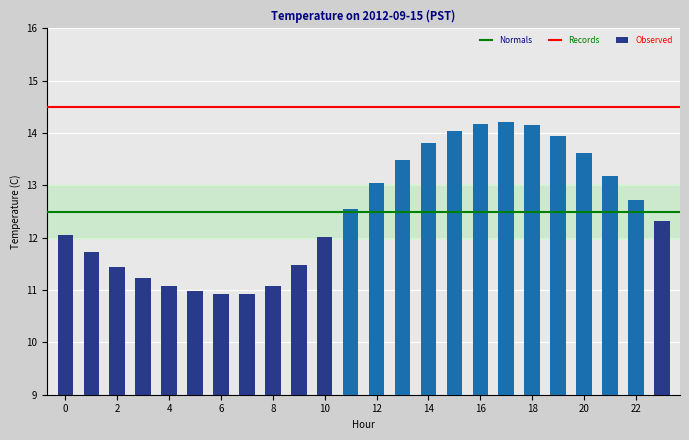

What is the difference between the maximum and second lowest values?

3.3